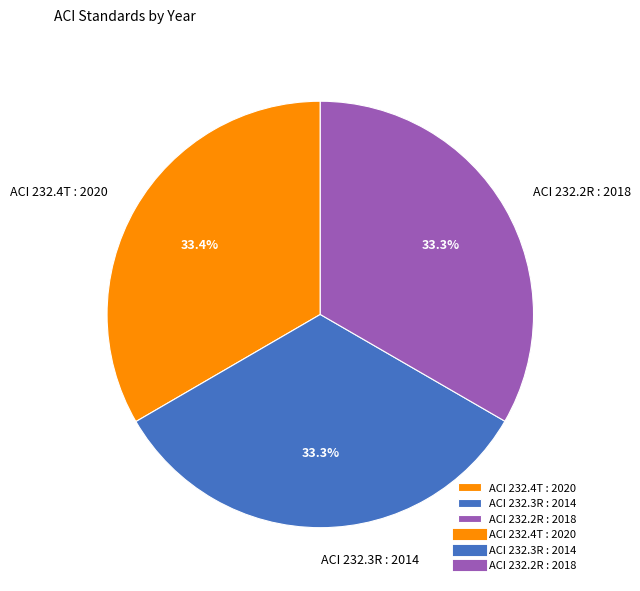

Is ACI 232.2R : 2018 the majority of the pie?

No